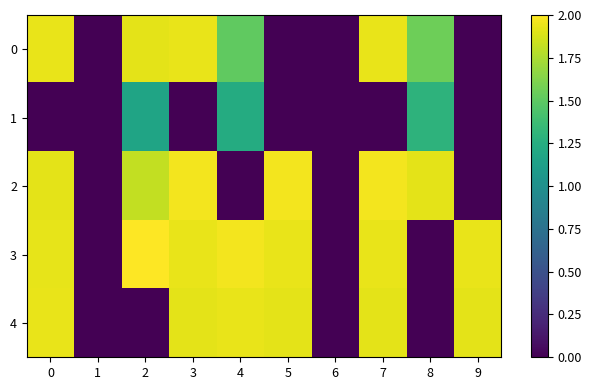

List the series in order of their peak value, lowest first.

1, 4, 0, 2, 3